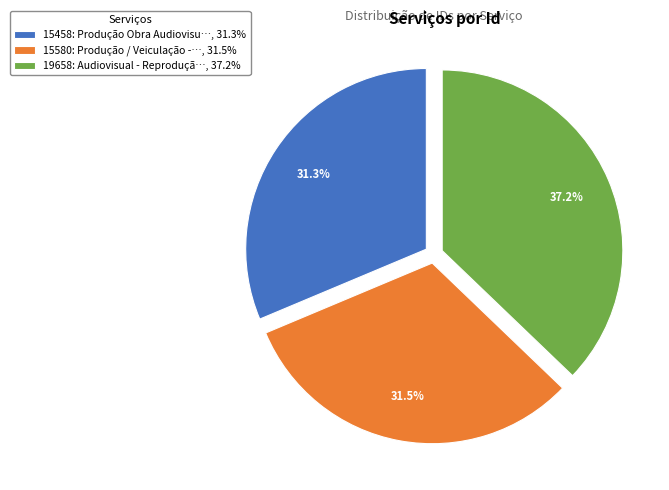

Approximately how many times larger is the value at 15458: Produção Obra Audiovisu…, 31.3% compared to 15580: Produção / Veiculação -…, 31.5%?

1.0